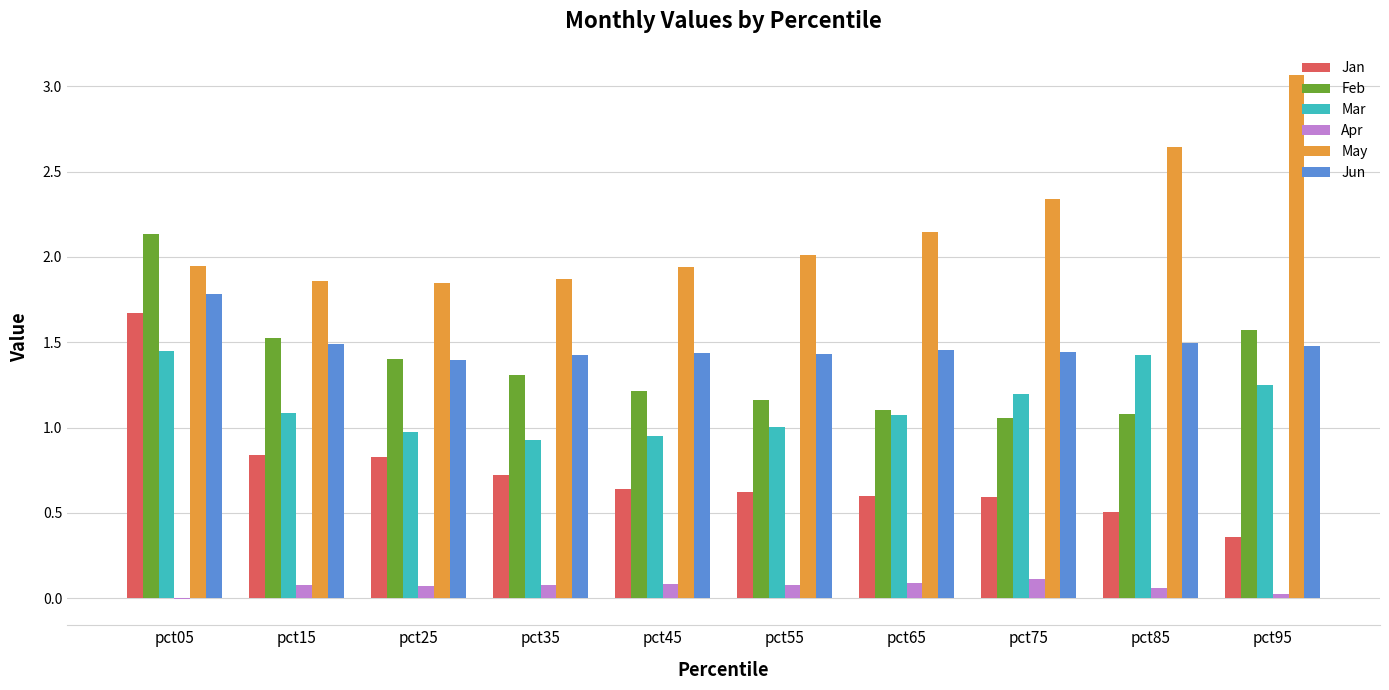

How many Jan values are between 0 and 1?

9